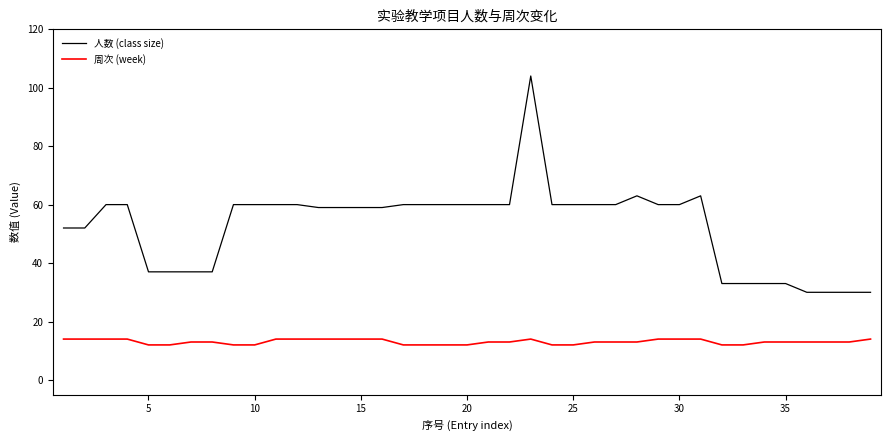

Which series has the widest spread of values?

人数 (class size)